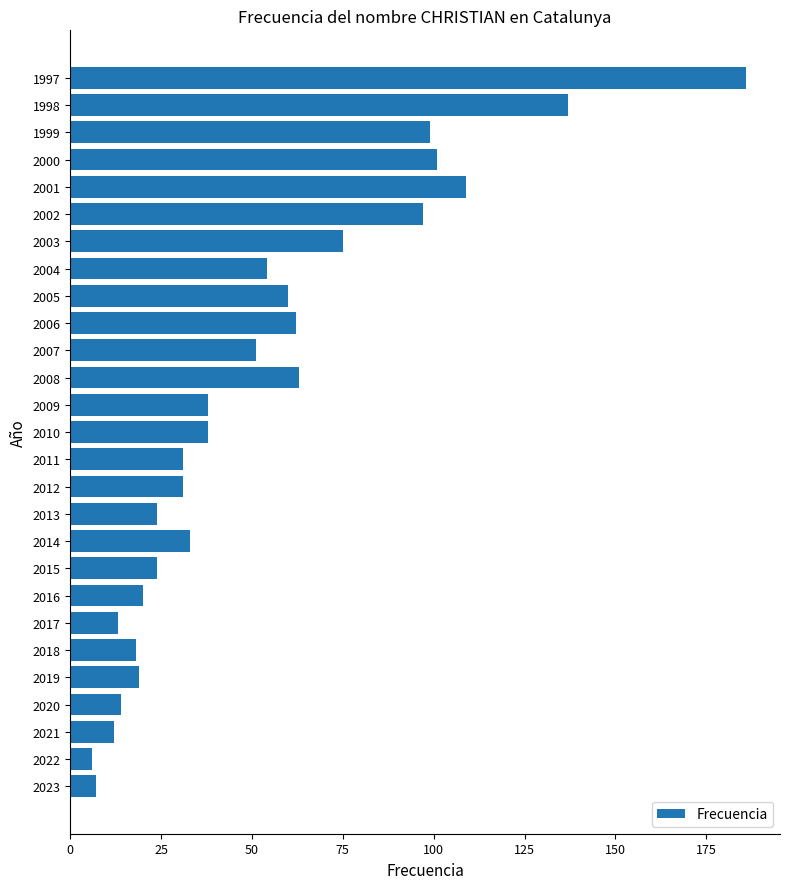

Reading bottom to top, what are all the values shown in this chart?

2023=7	2022=6	2021=12	2020=14	2019=19	2018=18	2017=13	2016=20	2015=24	2014=33	2013=24	2012=31	2011=31	2010=38	2009=38	2008=63	2007=51	2006=62	2005=60	2004=54	2003=75	2002=97	2001=109	2000=101	1999=99	1998=137	1997=186